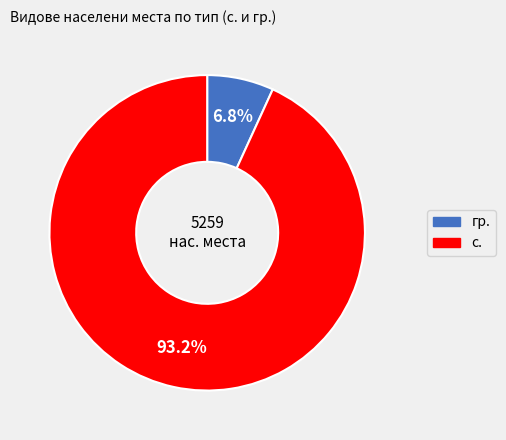

Does any single category account for the majority?

Yes